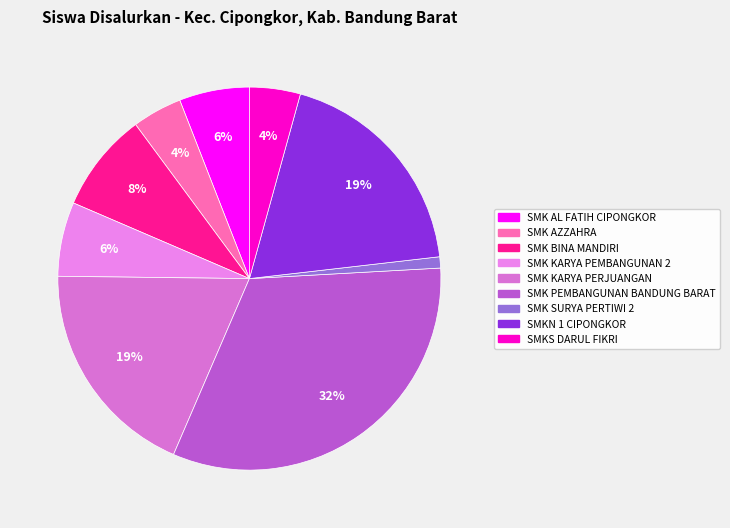

The SMK AL FATIH CIPONGKOR slice represents 6% of the pie. True or false?

True